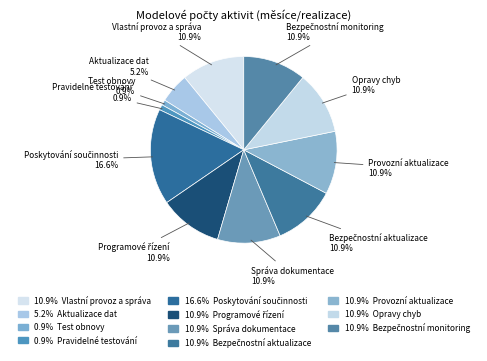

How many slices are in this pie chart?

11